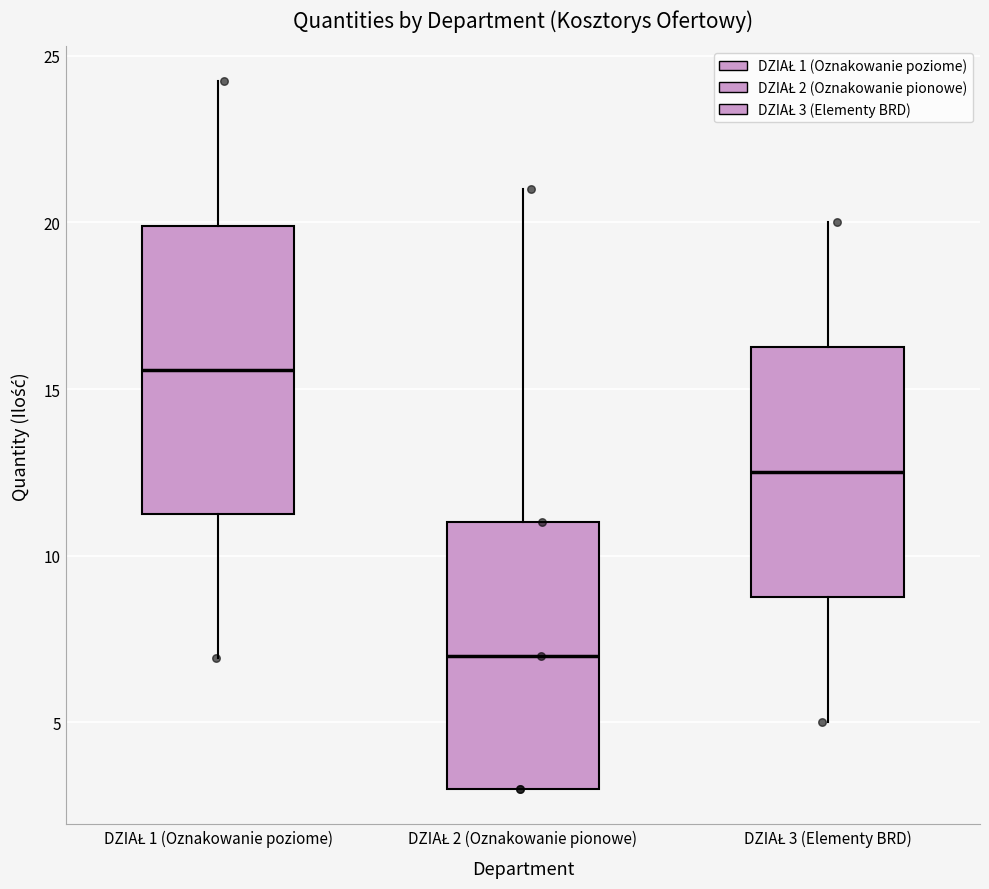

Comparing the boxes themselves (not the whiskers), which one is the tallest?

DZIAŁ 1 (Oznakowanie poziome)